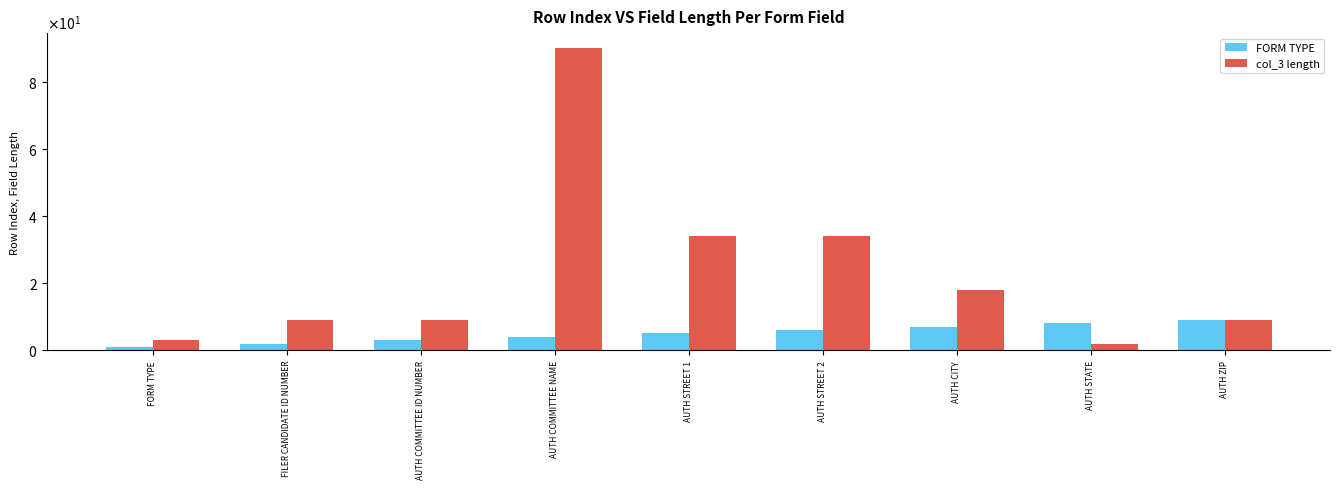

Reading left to right, transcribe all the data shown in this chart.

FORM TYPE: 1	2	3	4	5	6	7	8	9
col_3 length: 3	9	9	90	34	34	18	2	9